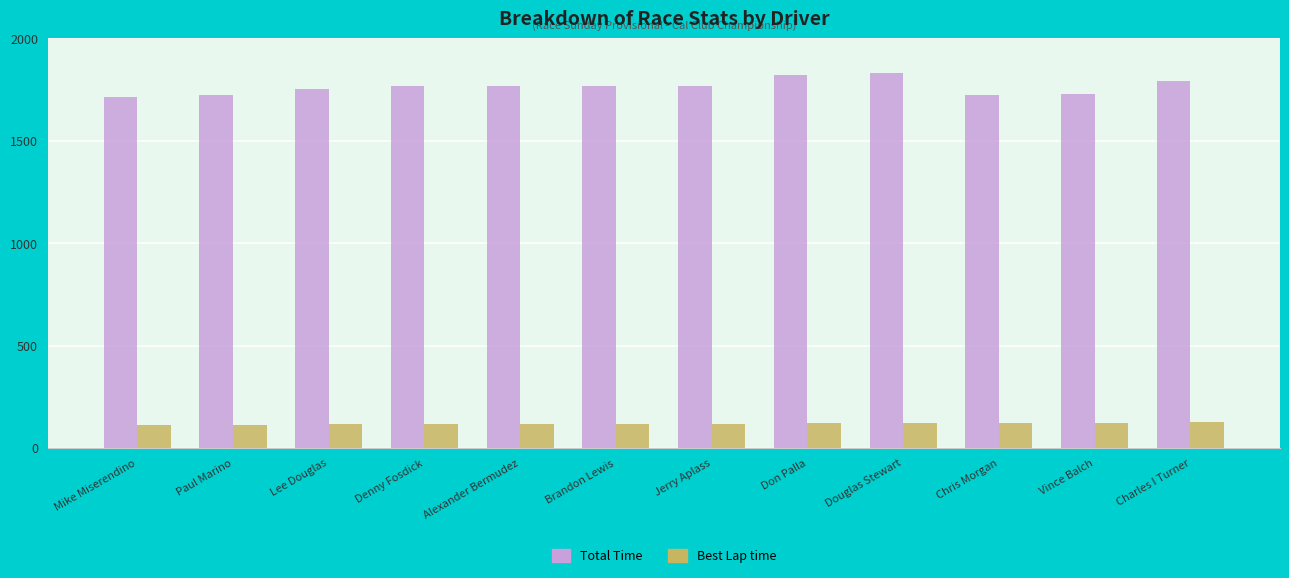

How many data points in Total Time are less than 1767?

5